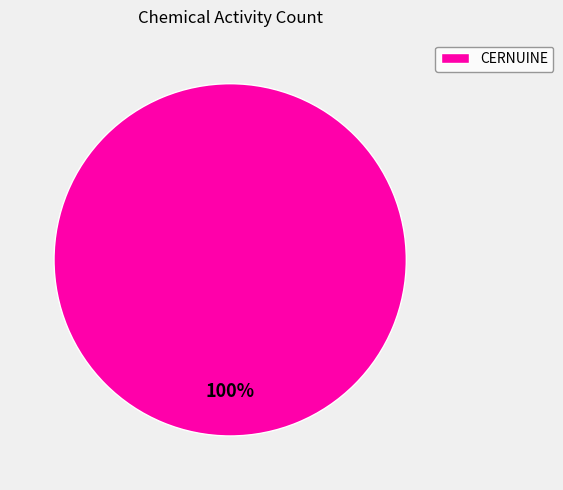

How many slices are in this pie chart?

1